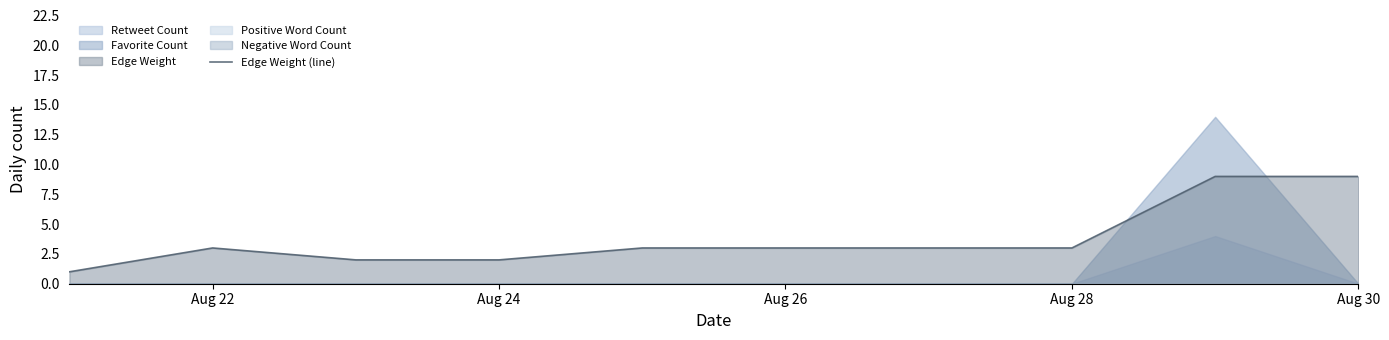

How many values are between 2 and 3?

6